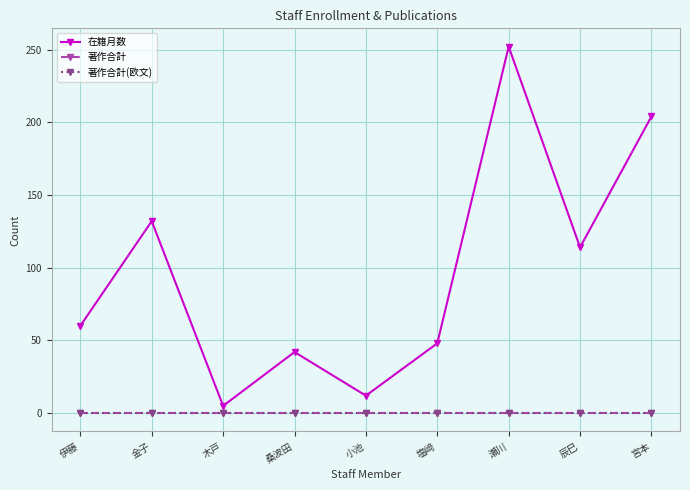

True or false: 著作合計(欧文) and 在籍月数 intersect in this chart.

False